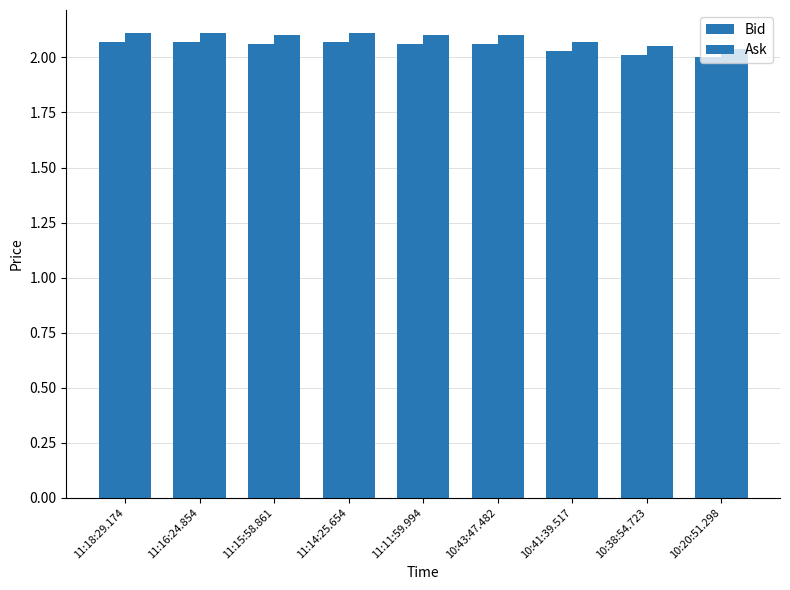

What is the difference between the Bid values at 11:18:29.174 and 10:38:54.723?

0.1